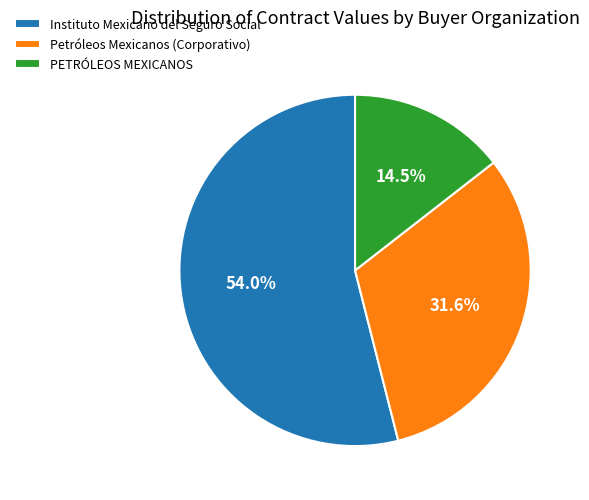

Is there any slice that represents more than half of the pie?

Yes